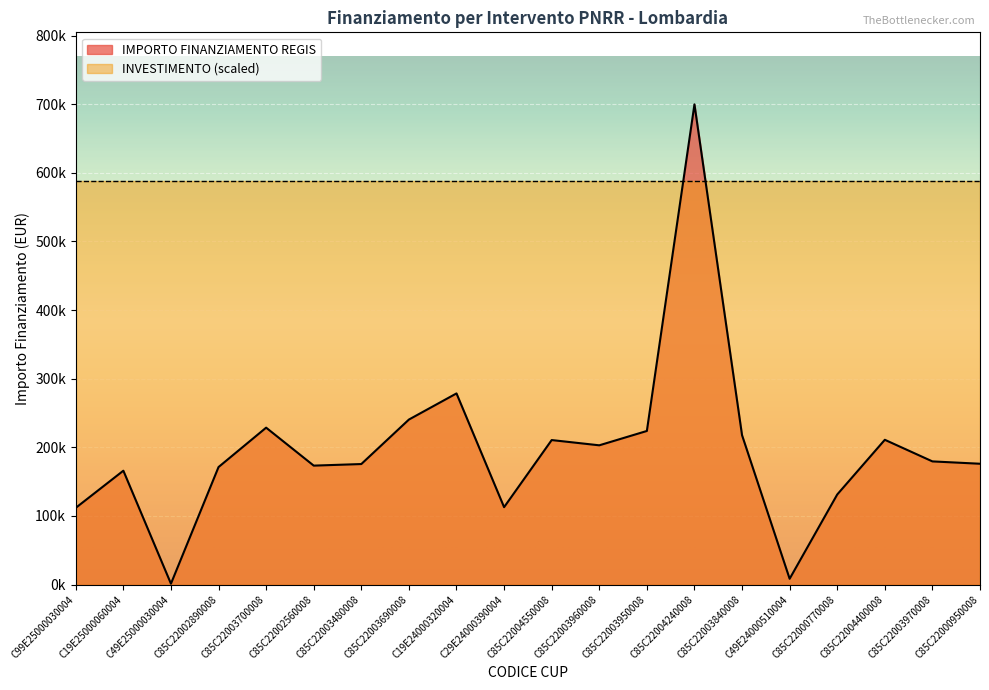

How many interior local valleys (lower than both neighbors) does the data have?

5